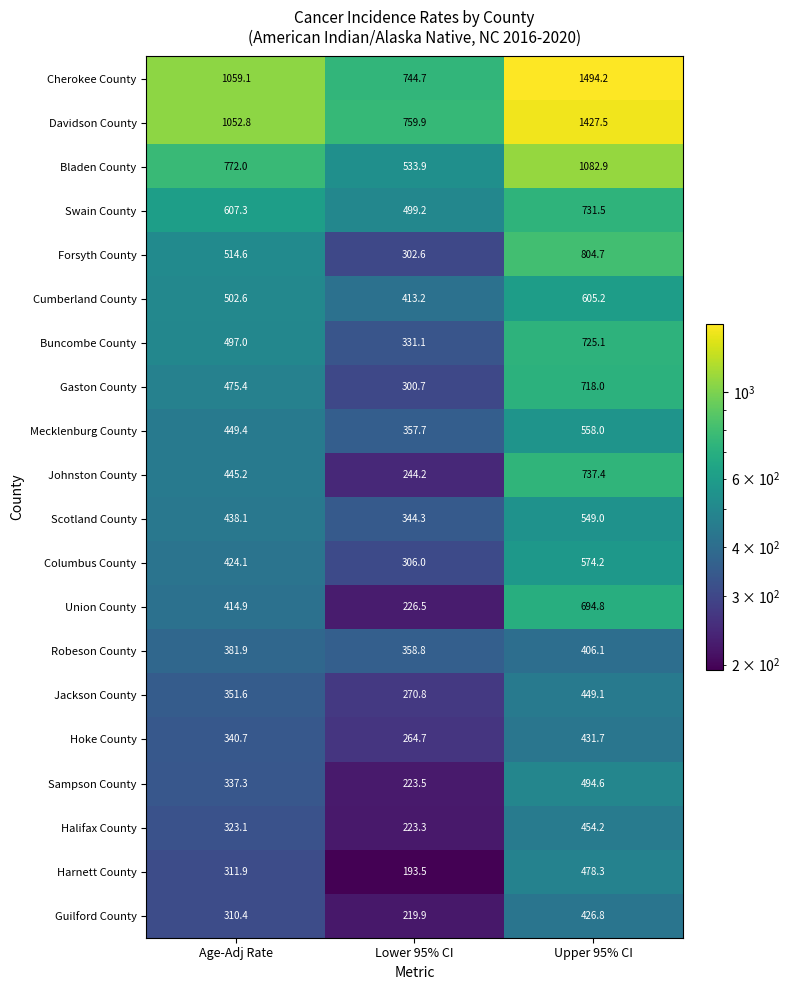

The value of Buncombe County at Upper 95% CI is 1103.8. True or false?

False